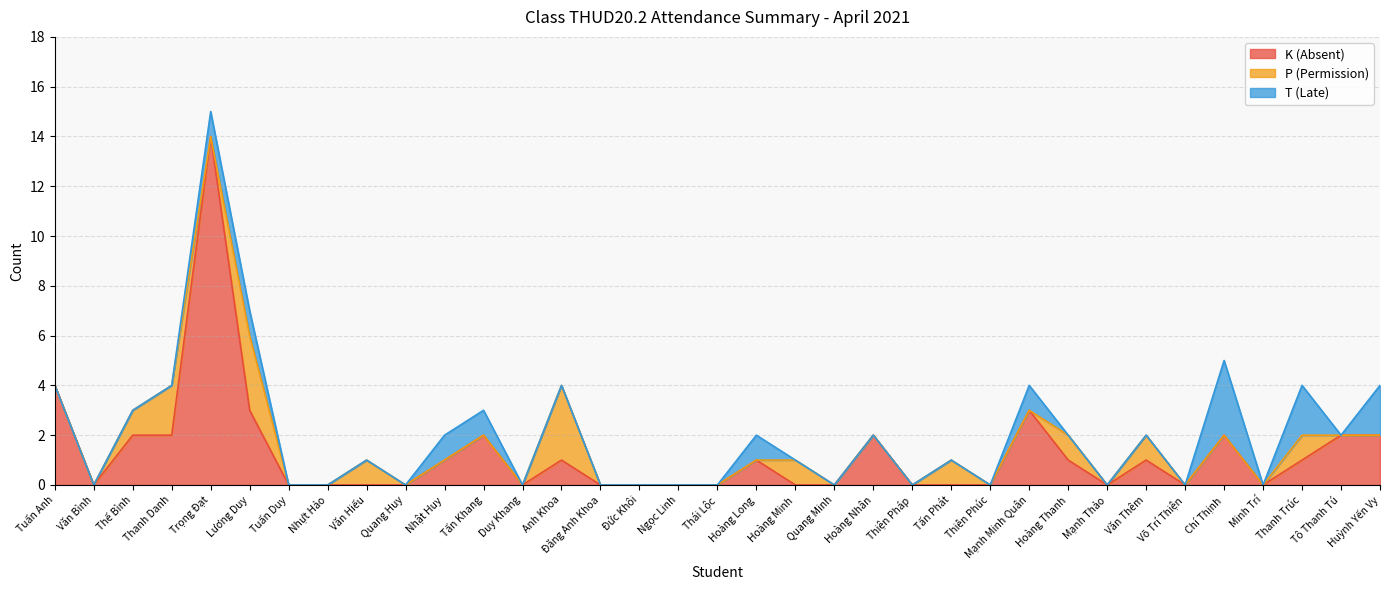

True or false: T (Late) and K (Absent) cross at least once.

True